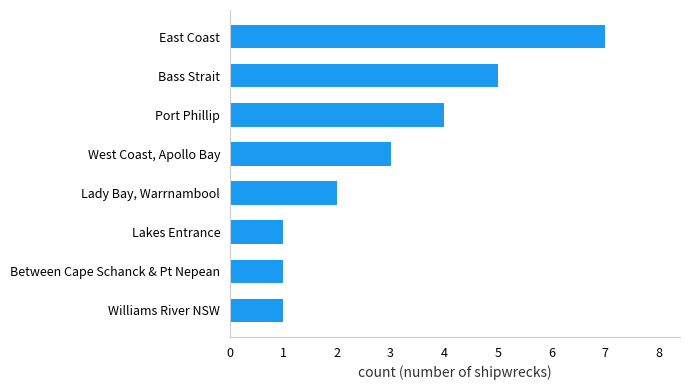

How many data points are less than 3?

4